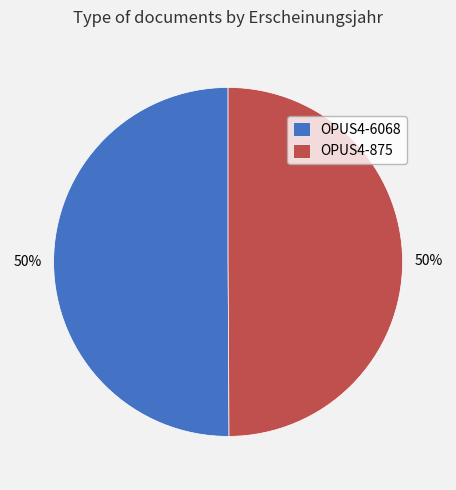

To the nearest percent, what is the average slice percentage?

50%